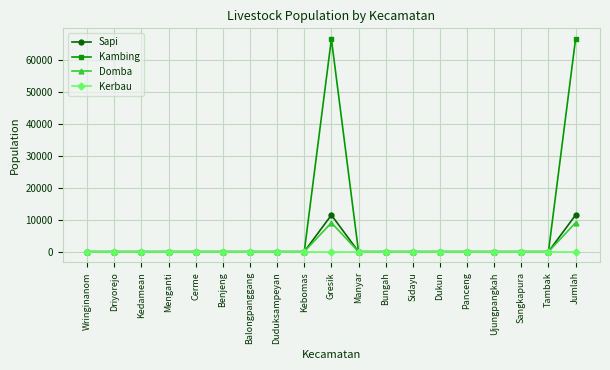

Which series has the largest total across all categories?

Kambing